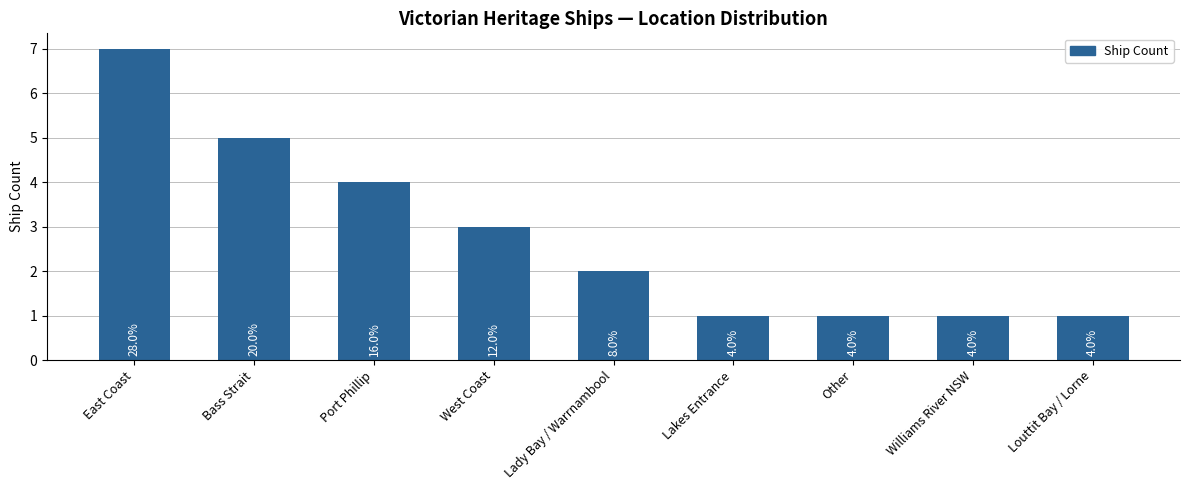

Which has a higher value, Other or West Coast?

West Coast